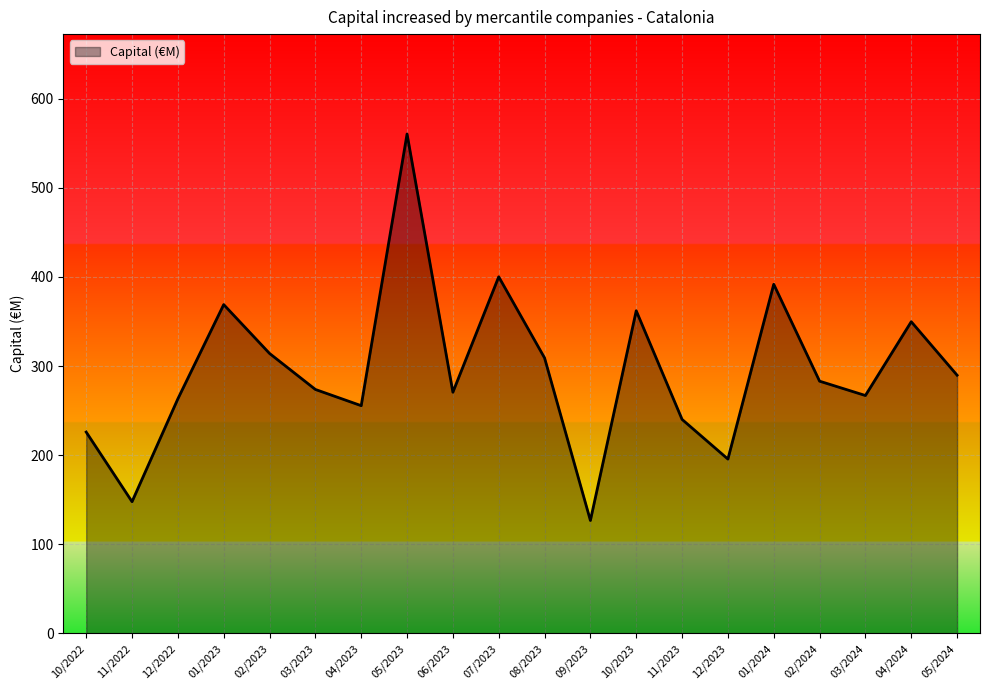

What is the approximate value at 12/2023?

195.6